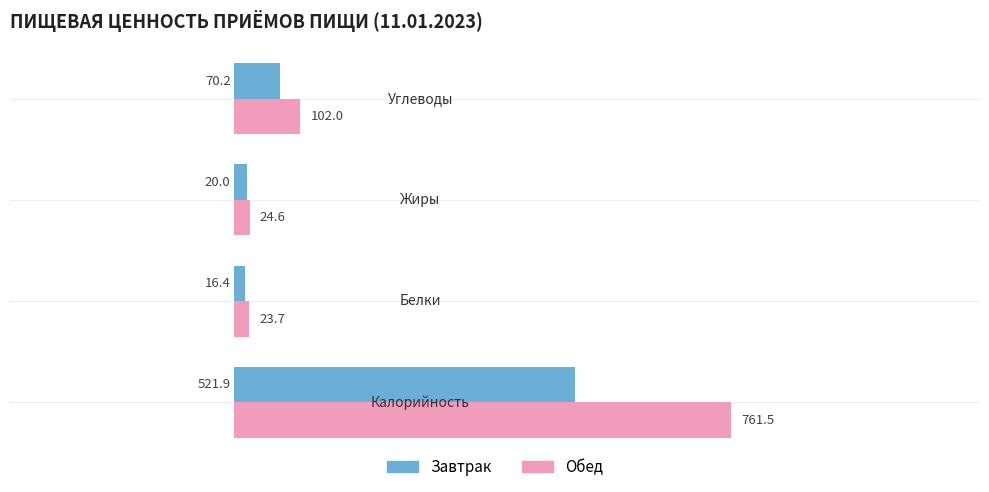

Which series has the largest total across all categories?

Обед